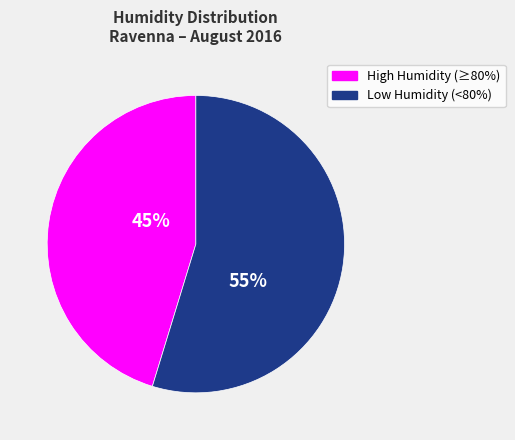

To the nearest percent, what is the average slice percentage?

50%